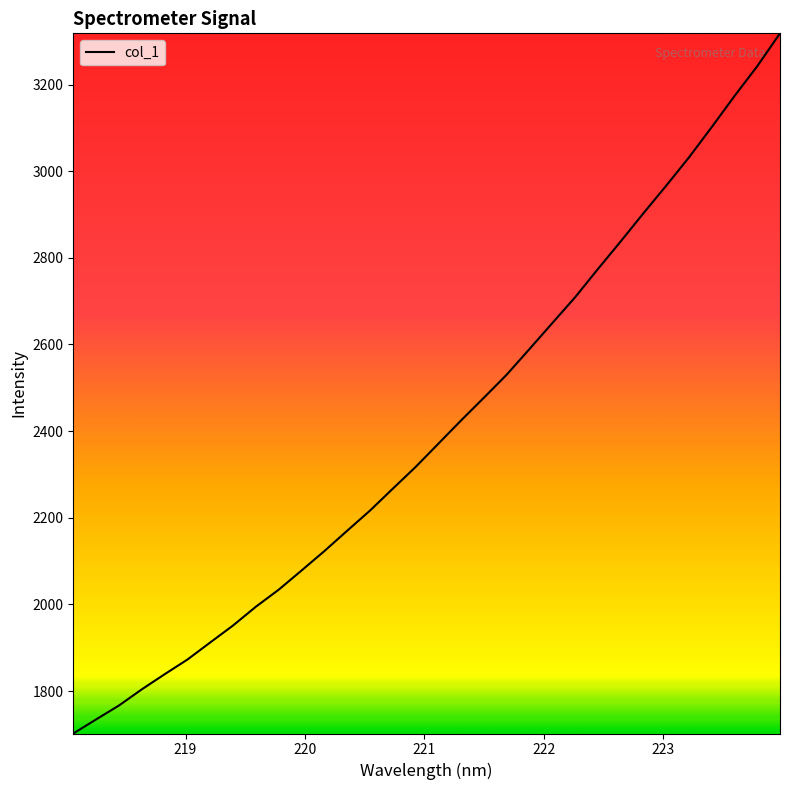

What is the greatest value displayed?

3318.1